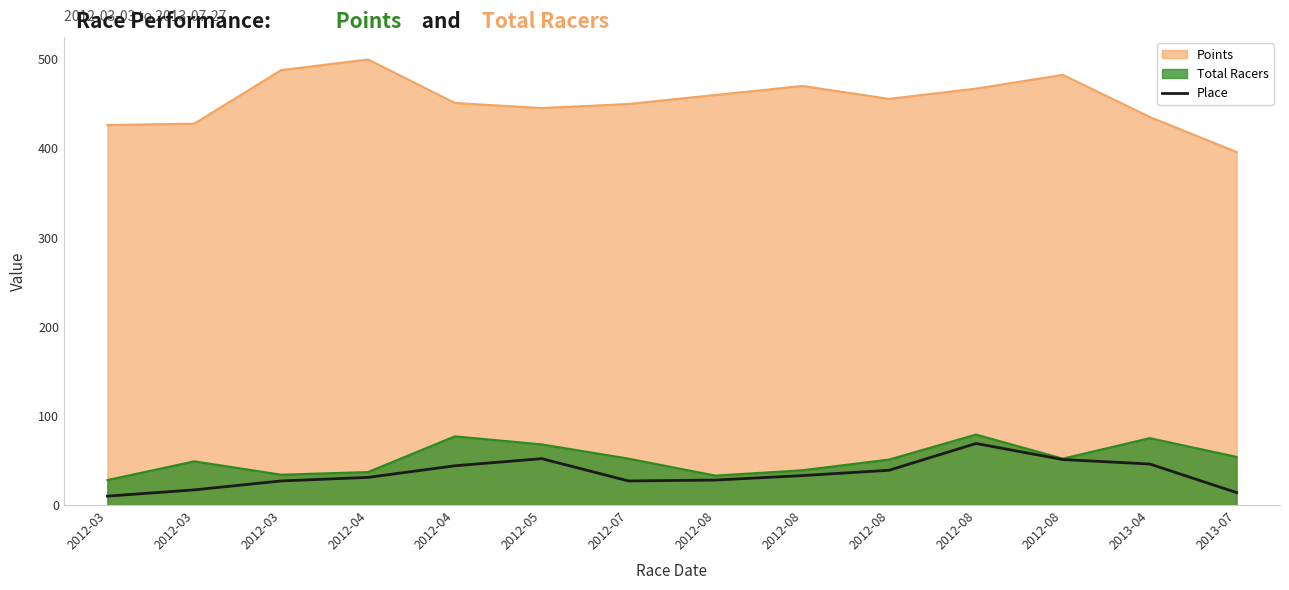

Where is the first local minimum?

2012-07